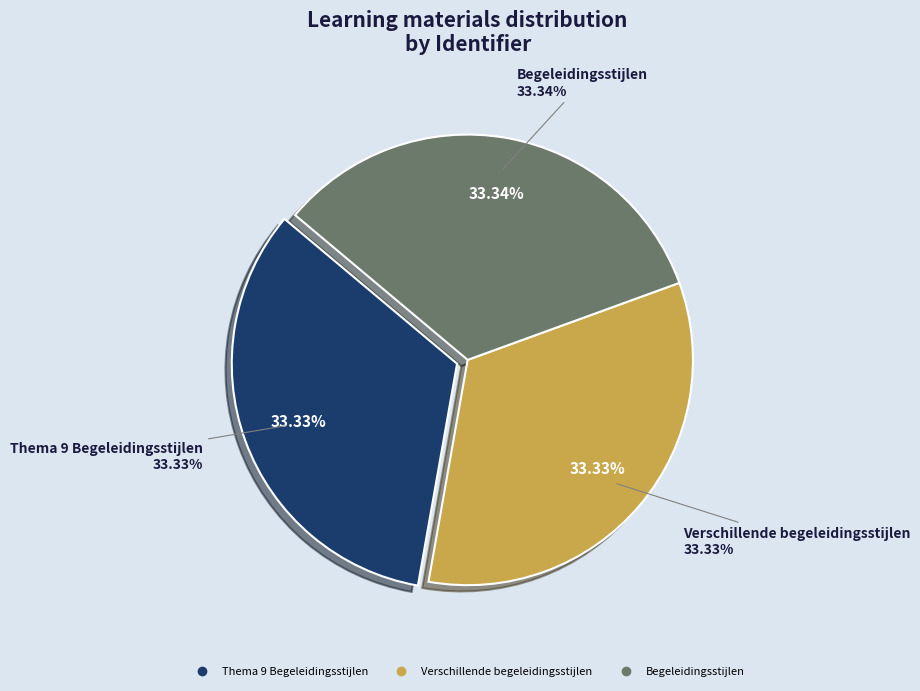

Rank the categories by value from lowest to highest.

Thema 9 Begeleidingsstijlen, Verschillende begeleidingsstijlen, Begeleidingsstijlen